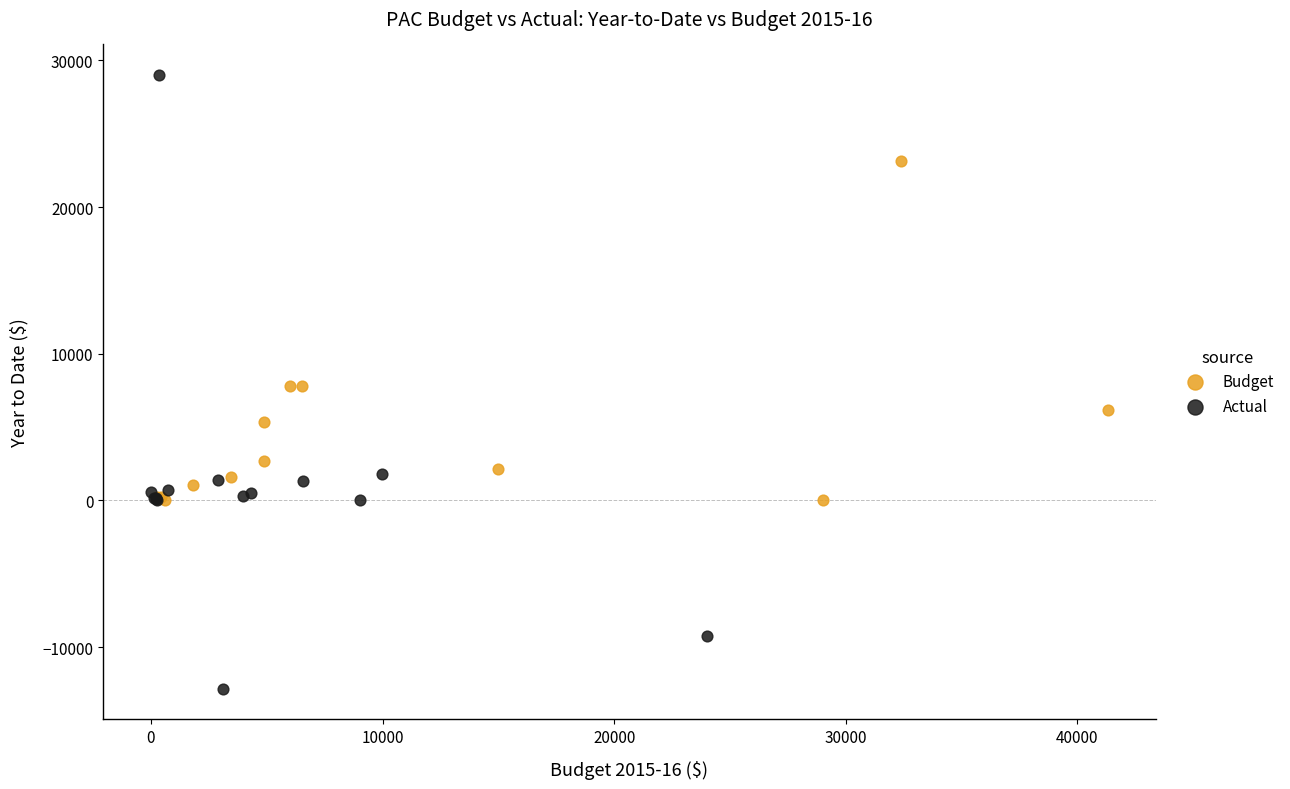

Which series reaches the minimum Y coordinate?

Actual